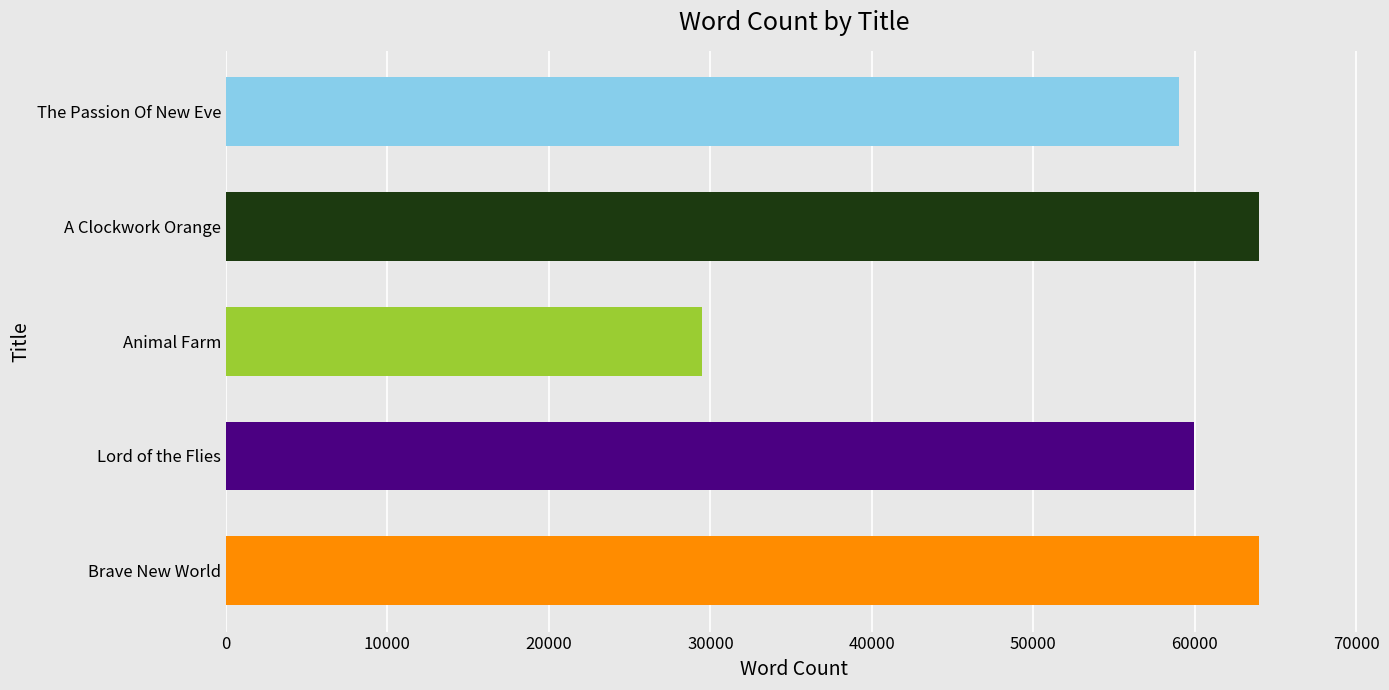

Approximately how many times larger is the value at The Passion Of New Eve compared to Brave New World?

0.9